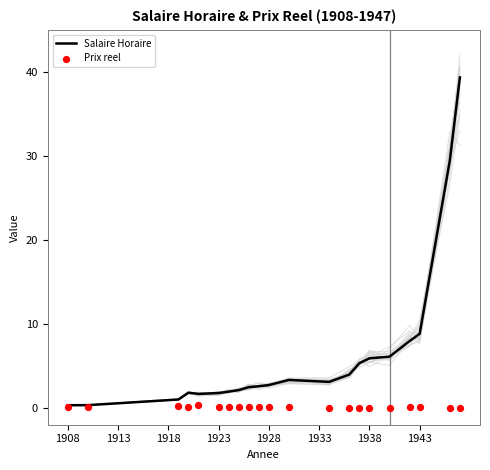

Which series has the largest Y range (max minus min)?

Salaire Horaire